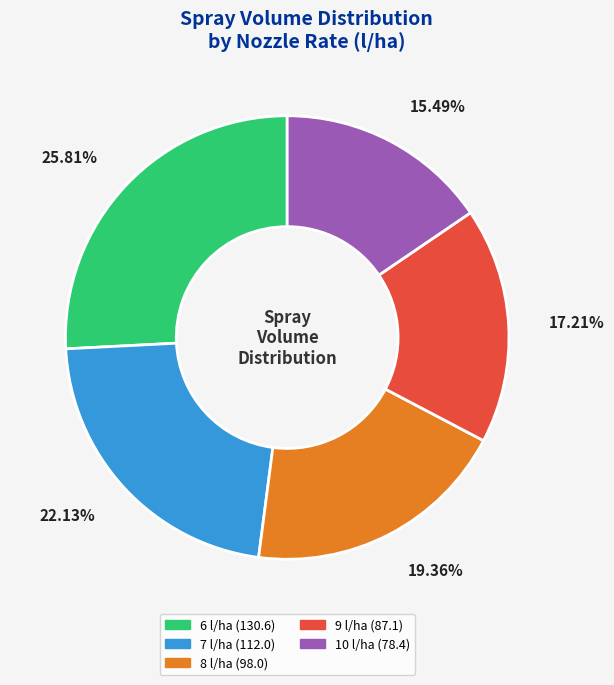

The 9 l/ha slice represents 17% of the pie. True or false?

True